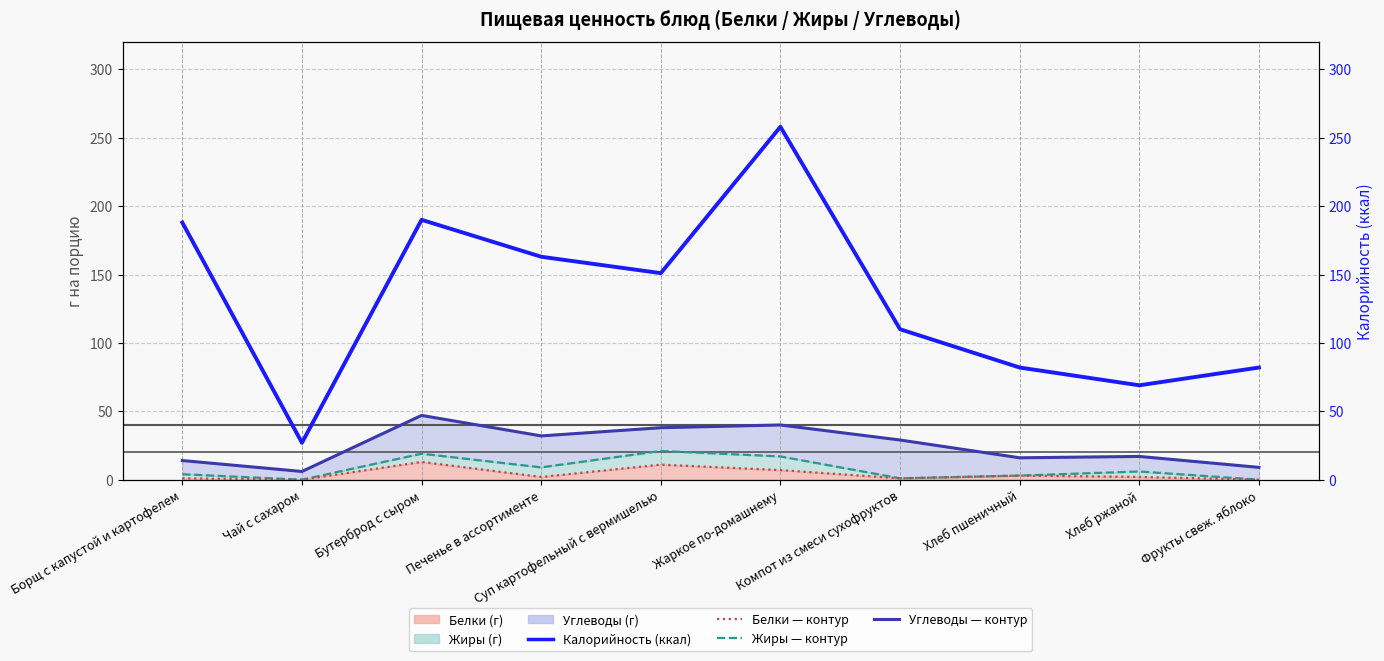

What is the approximate value of Жиры (г) at Компот из смеси сухофруктов?

1